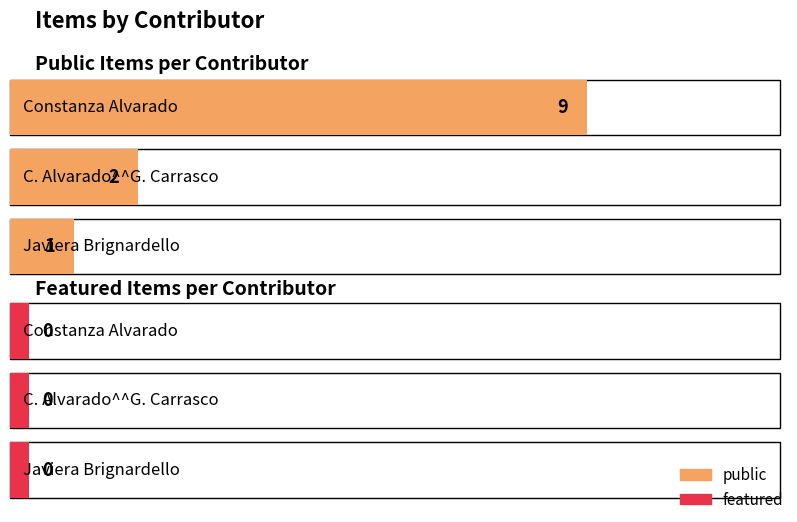

Are the bars grouped side by side (vs. stacked)?

Yes